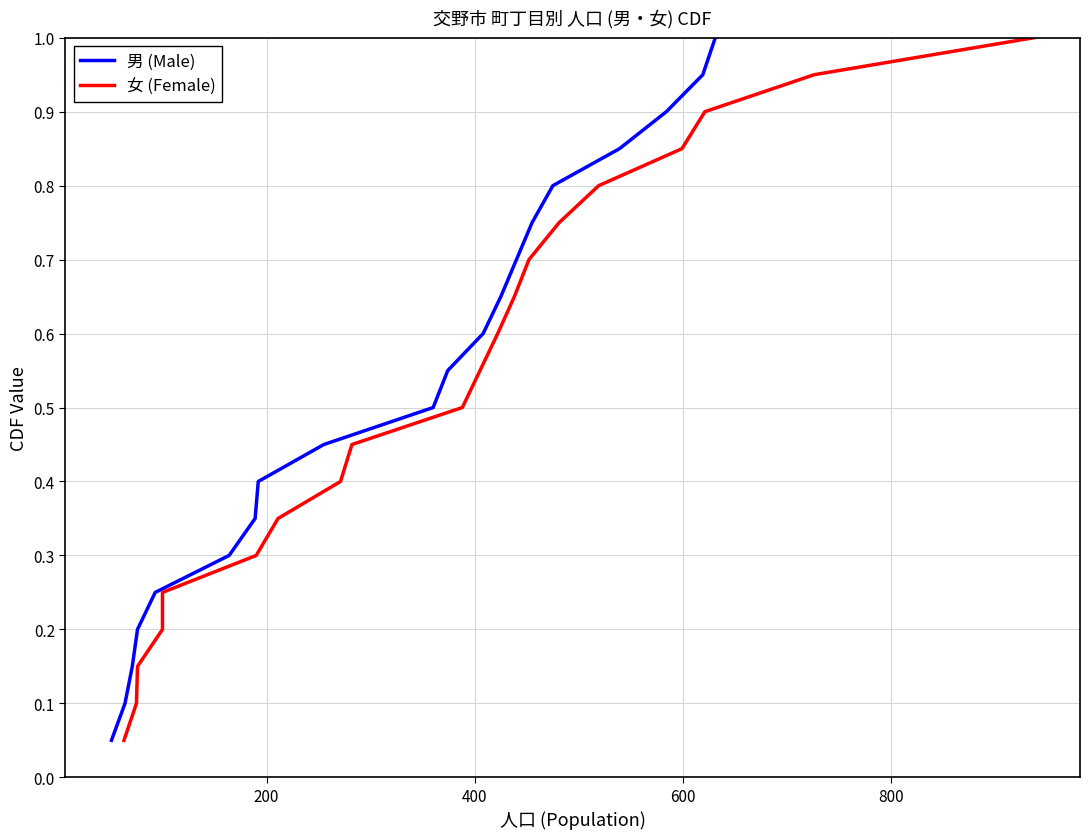

Count the number of categories in the chart.

20